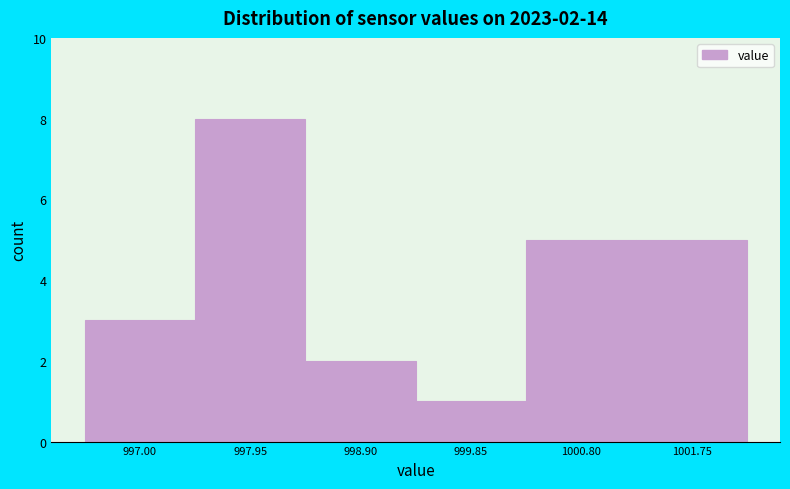

Over which range of the x-axis is the bar tallest?

997.5 to 998.4